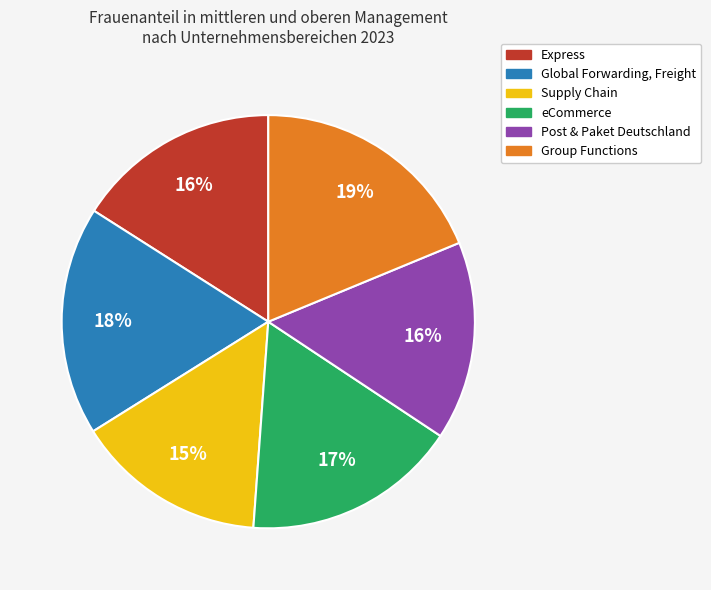

What is the smallest slice in the pie chart?

Supply Chain